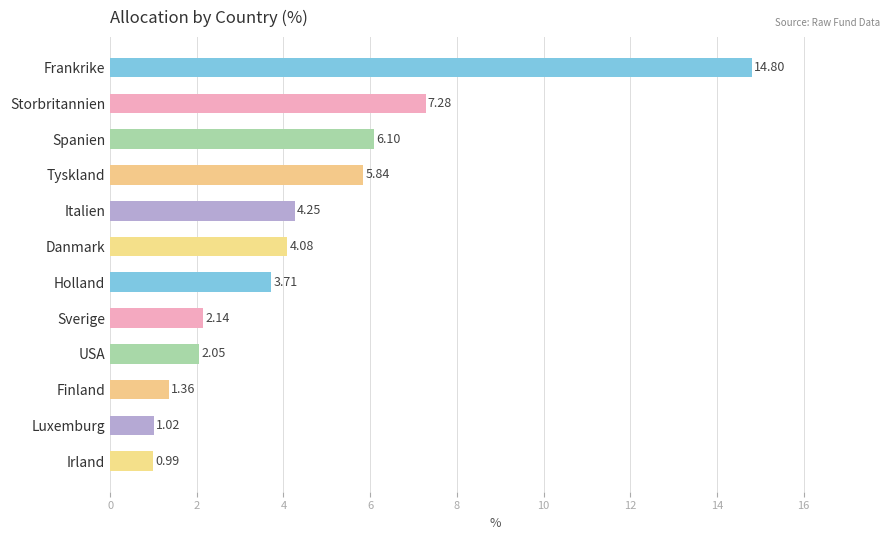

What is the label of the 1st bar from the bottom?

Irland